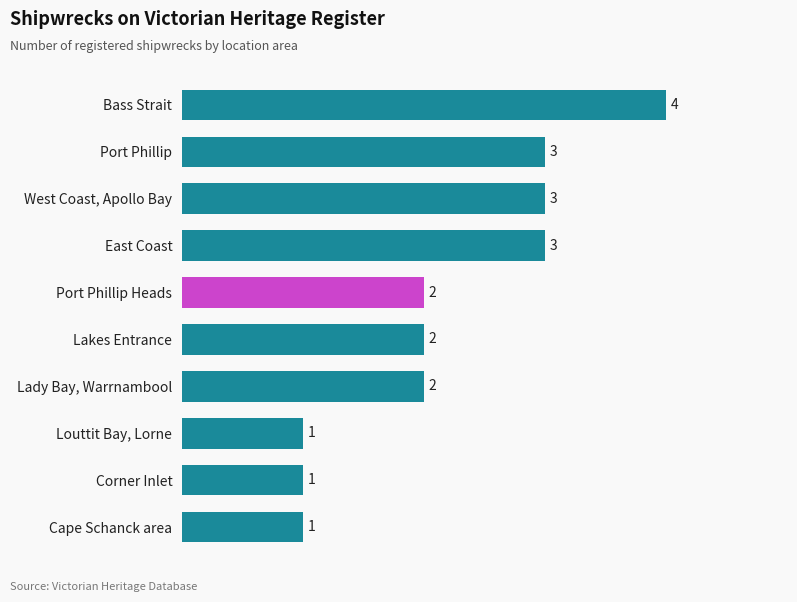

Count the values in the range 1 to 3.

9